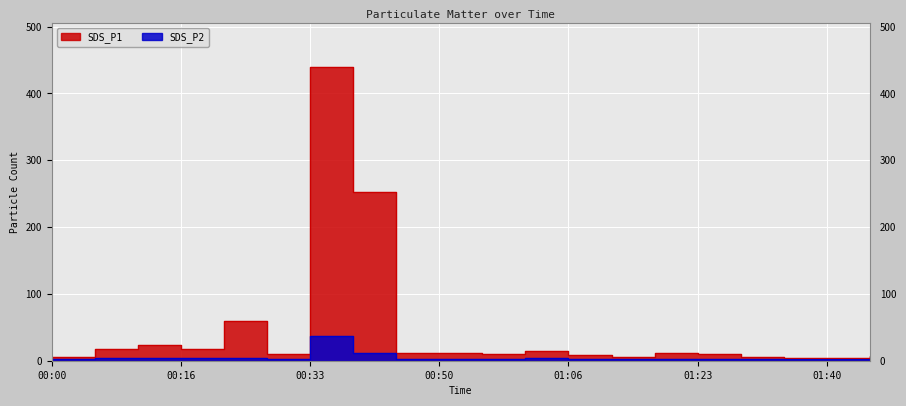

At which category does SDS_P2 reach its first local valley?

00:16